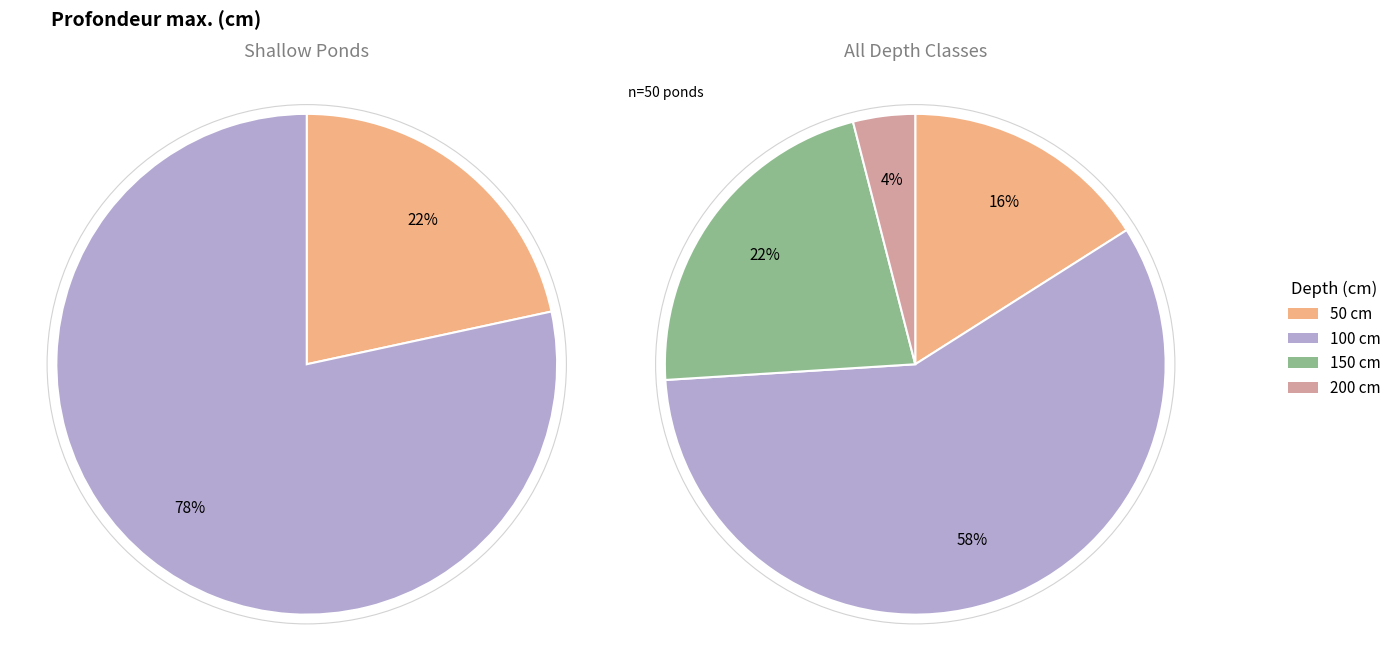

Which slice is the smallest?

200